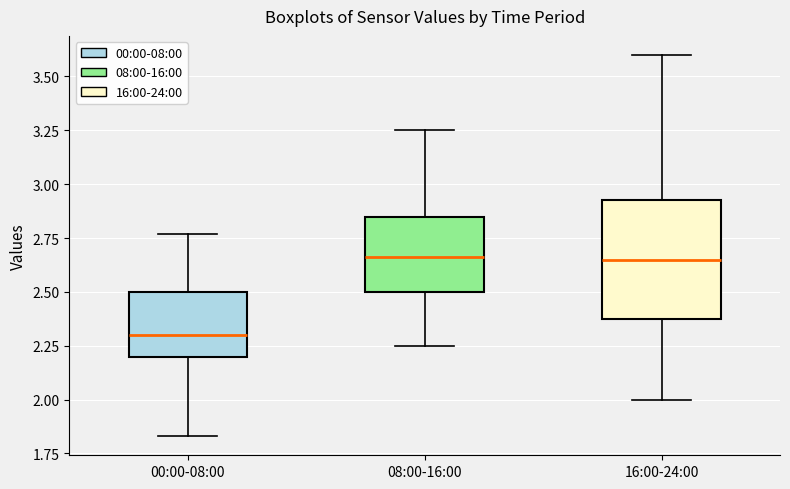

Reading left to right, read every box against the y-axis: the position of its median line, the range the box covers, and the ends of its whiskers. The values are not printed on the chart, so give them approximately, as read against the axis.

00:00-08:00: median 2.30, box 2.20 to 2.50, whiskers 1.85 to 2.75
08:00-16:00: median 2.65, box 2.50 to 2.85, whiskers 2.25 to 3.25
16:00-24:00: median 2.65, box 2.40 to 2.95, whiskers 2.00 to 3.60